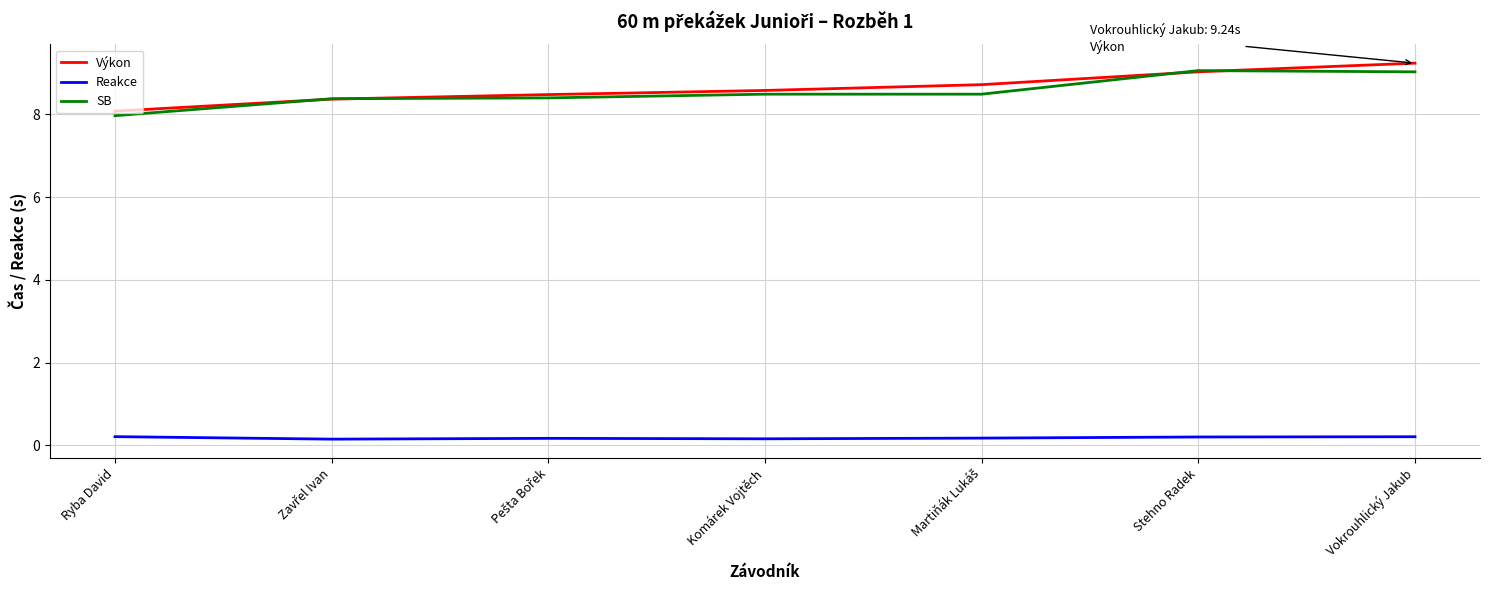

True or false: Výkon has more than 0 interior local peaks.

False